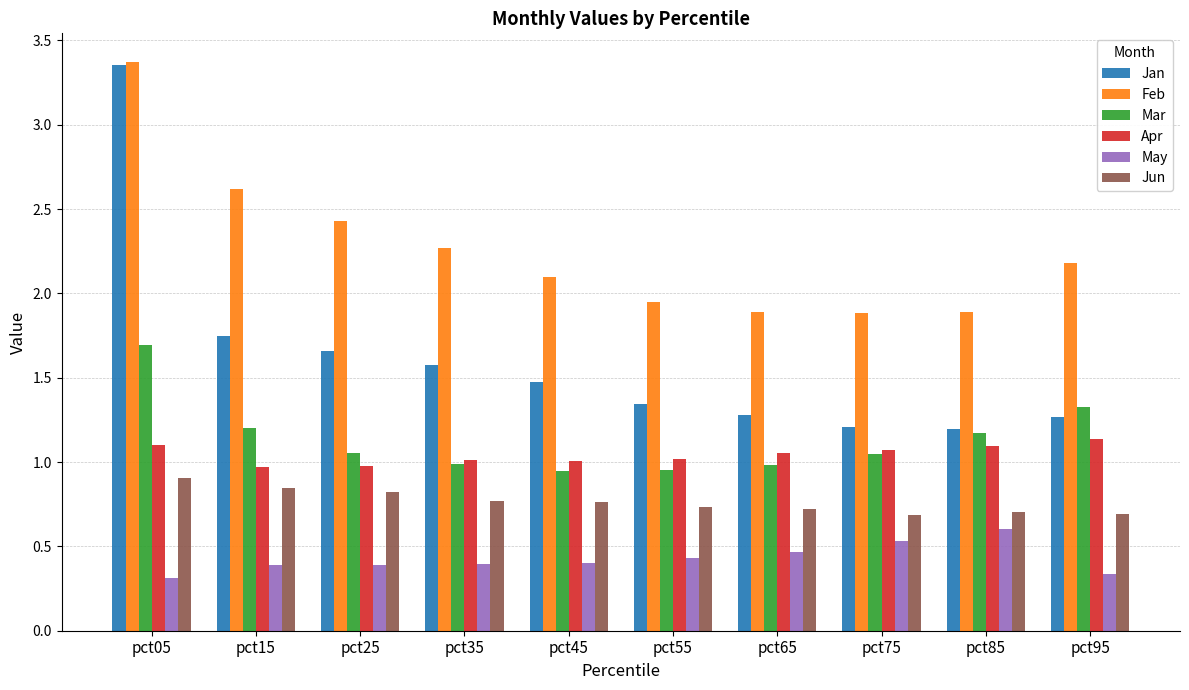

True or false: Jan has a value of 2.7 at pct35.

False